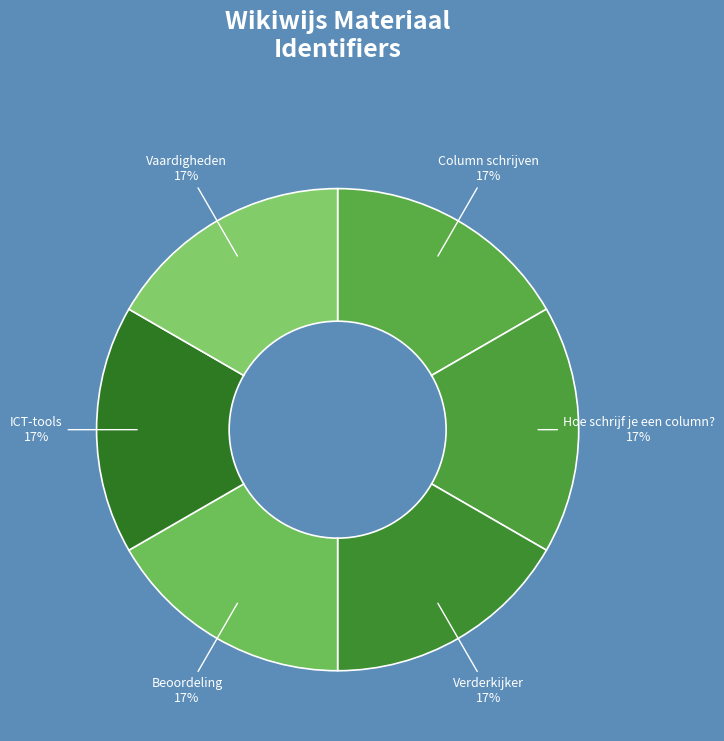

To the nearest percent, what portion does Verderkijker represent?

17%